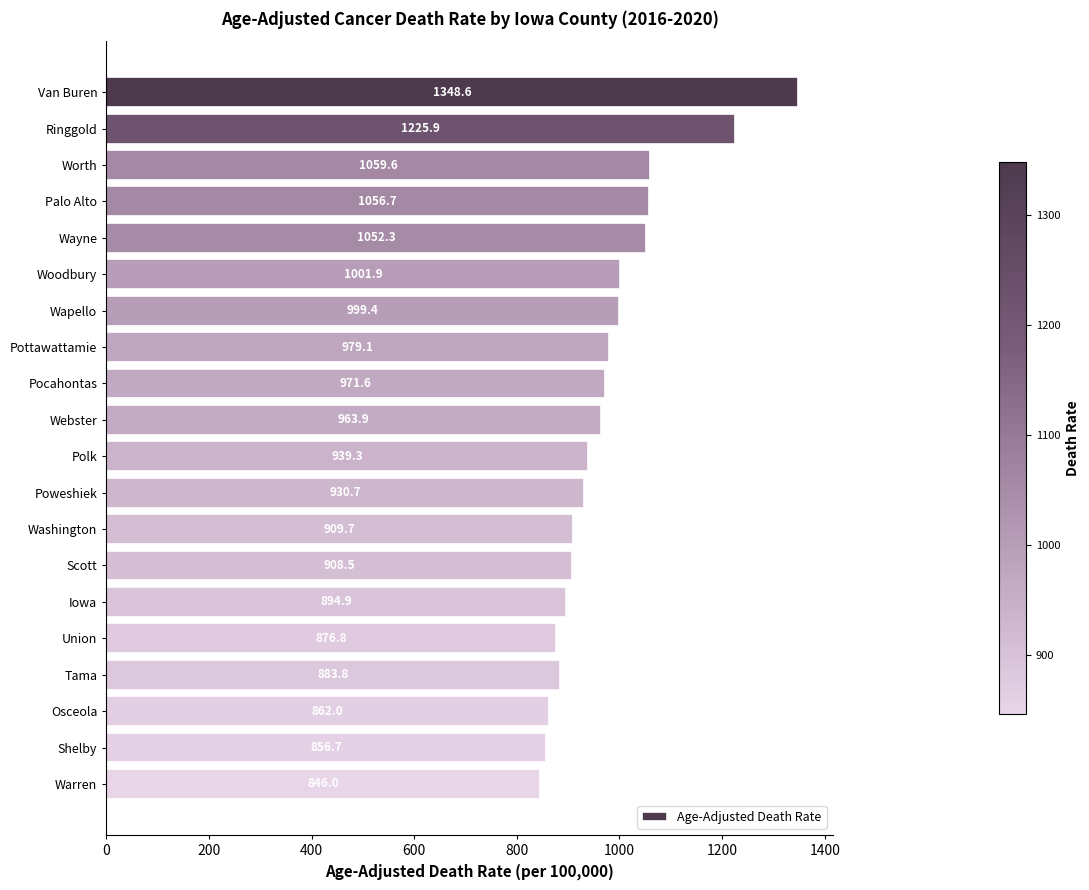

What is the difference between the maximum and second lowest values?

491.9